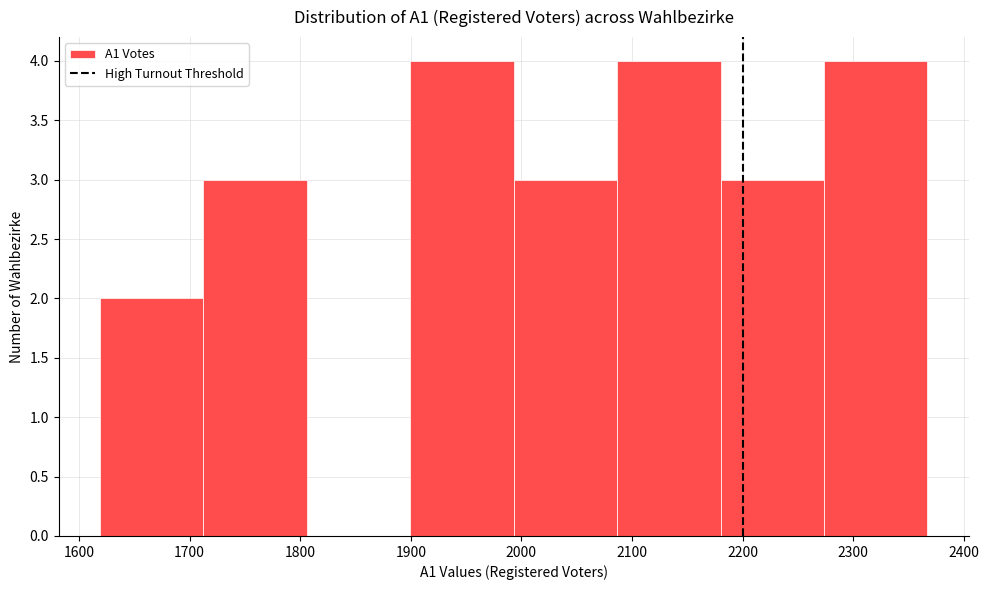

Reading left to right, list every bar in this chart as the range it spans on the x-axis followed by its height. Neither the bar edges nor the heights are printed on the chart, so give them approximately, as read against the axes.

1620 to 1710: 2
1710 to 1810: 3
1810 to 1900: 0
1900 to 1990: 4
1990 to 2090: 3
2090 to 2180: 4
2180 to 2270: 3
2270 to 2370: 4